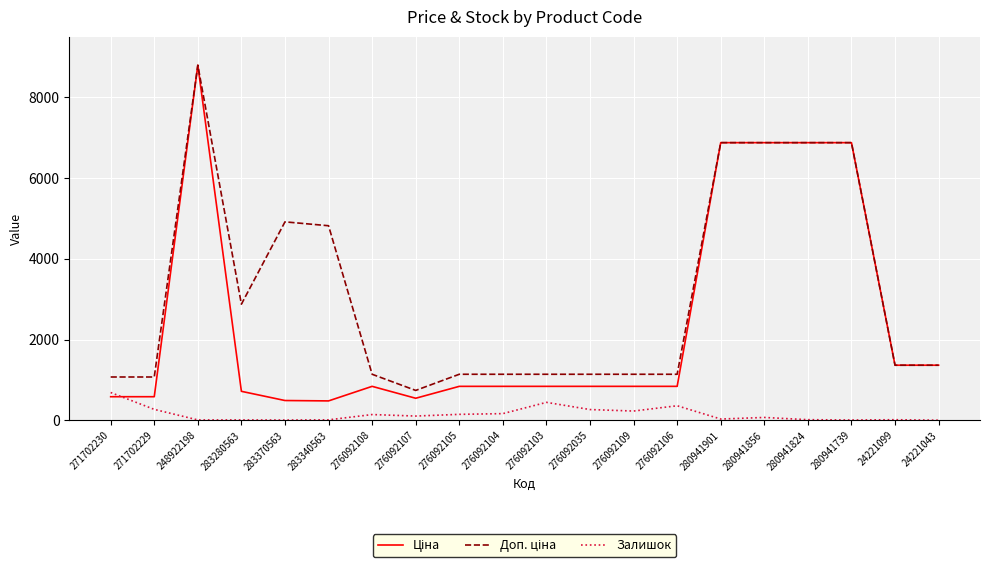

The Залишок series shows 9.0 at 280941739. True or false?

True